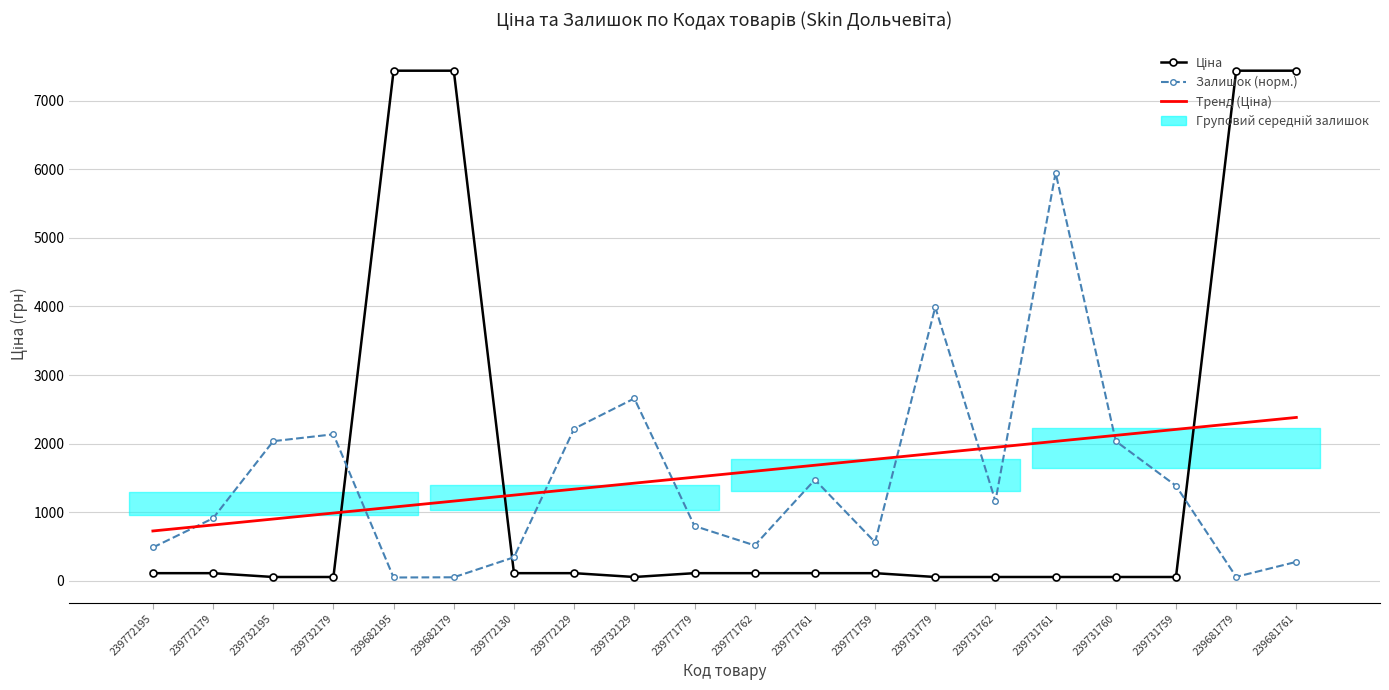

What is the value of the Залишок (норм.) point at the 7th from the left?

343.3